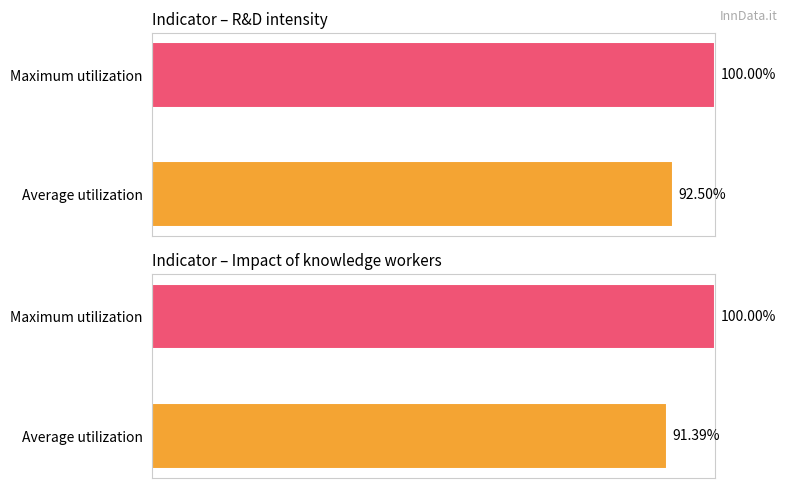

What are all the series names shown in the legend?

R&D intensity, Impact of knowledge workers